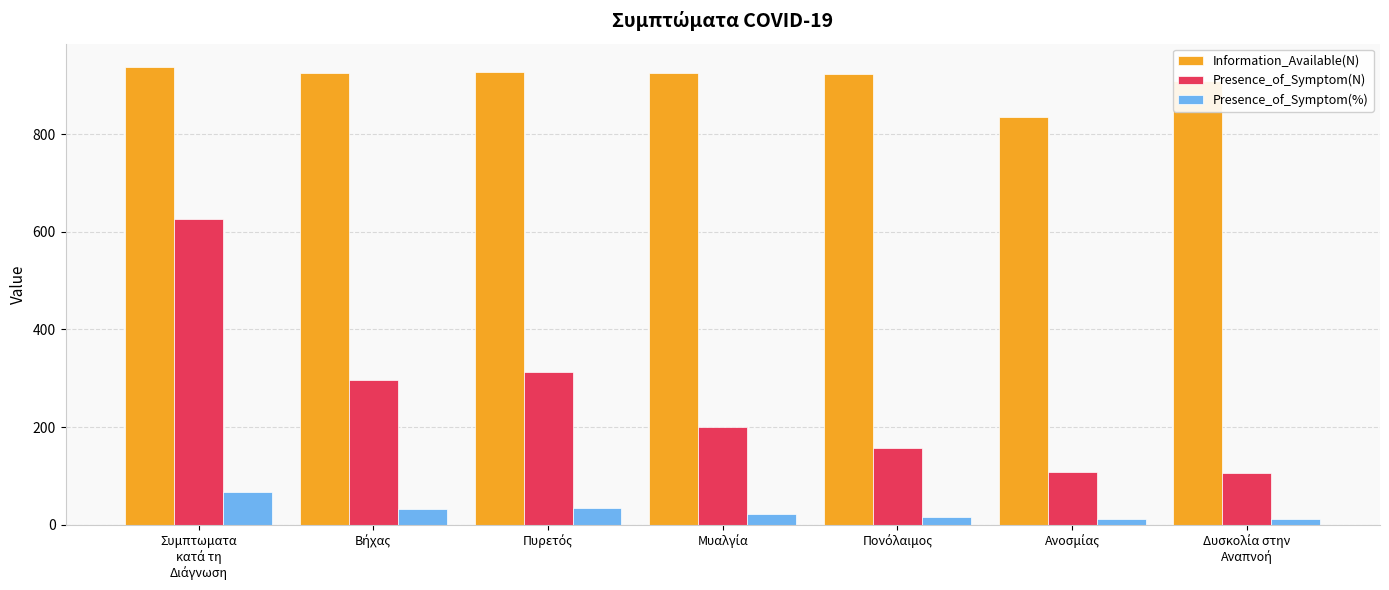

What is the highest value of the Information_Available(N) series?

938.0